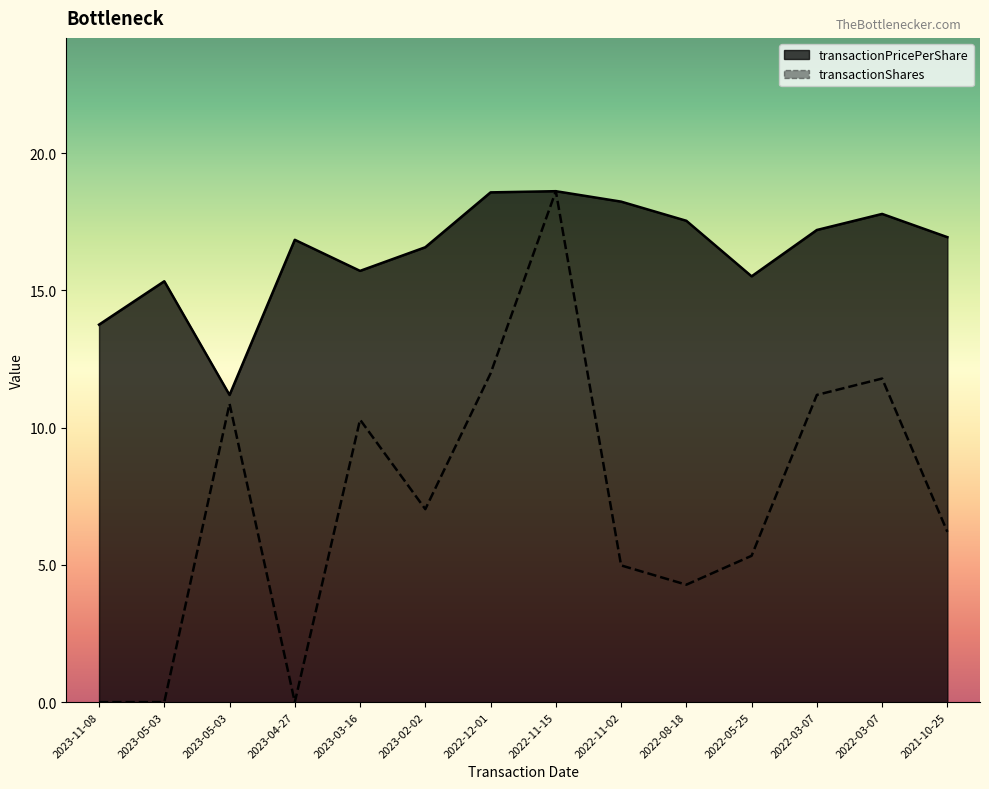

Which has a higher value, 2023-05-03 or 2022-11-02?

2022-11-02